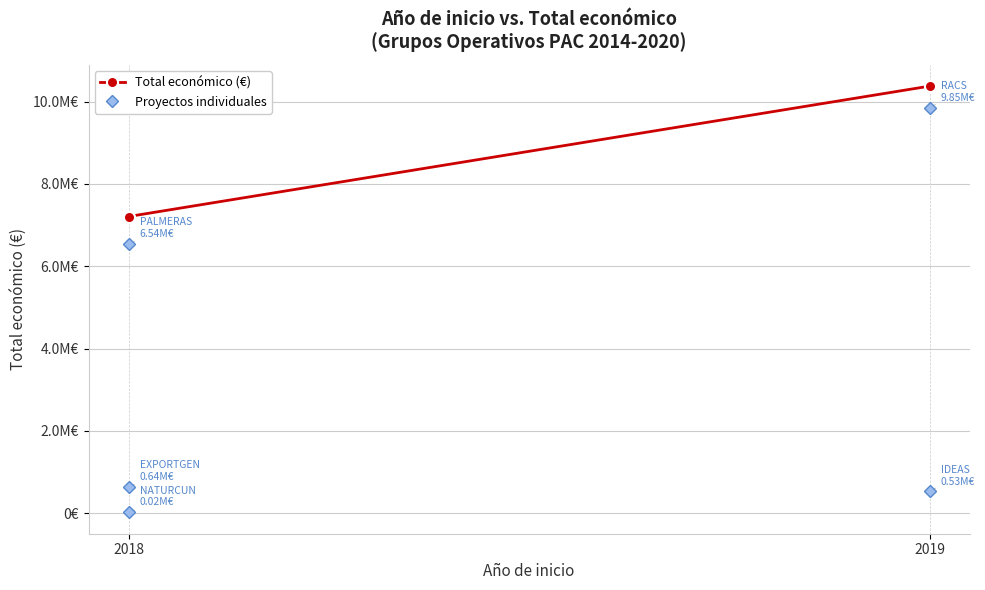

What is the label of the 3rd point from the left?

2018